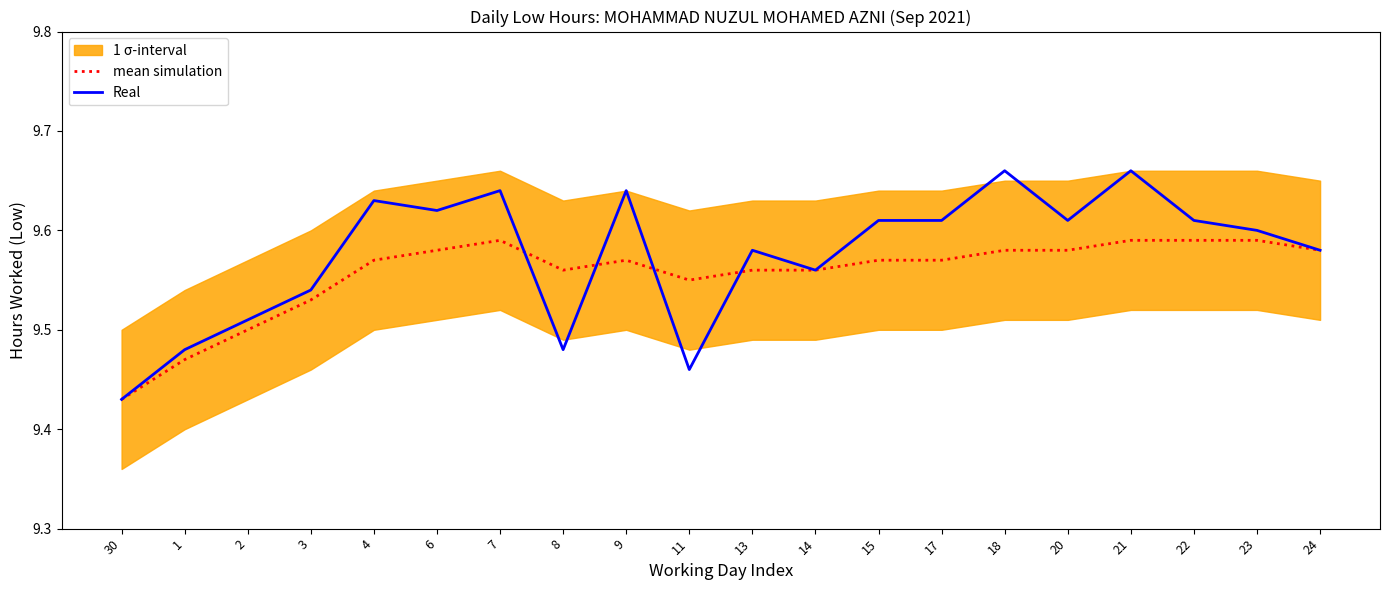

Which series changed the most between 4 and 9?

Real